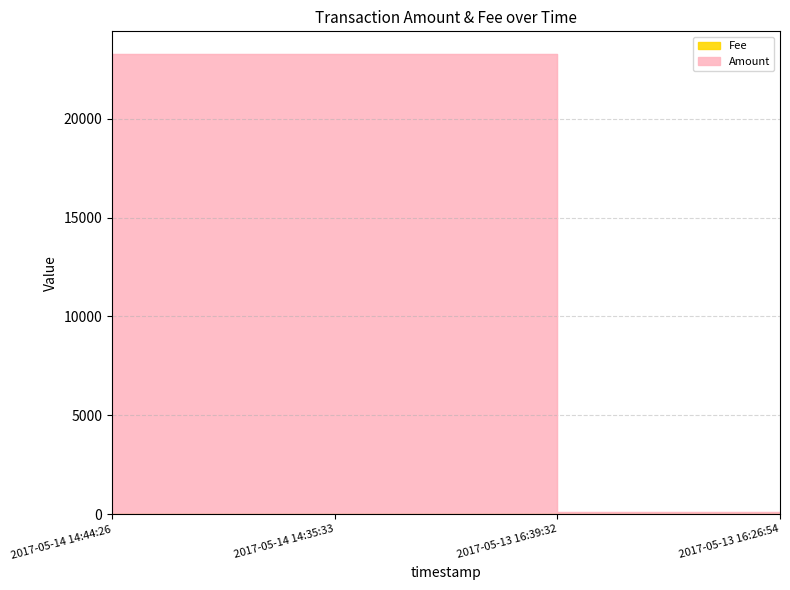

At how many categories does at least one series exceed 2529?

2